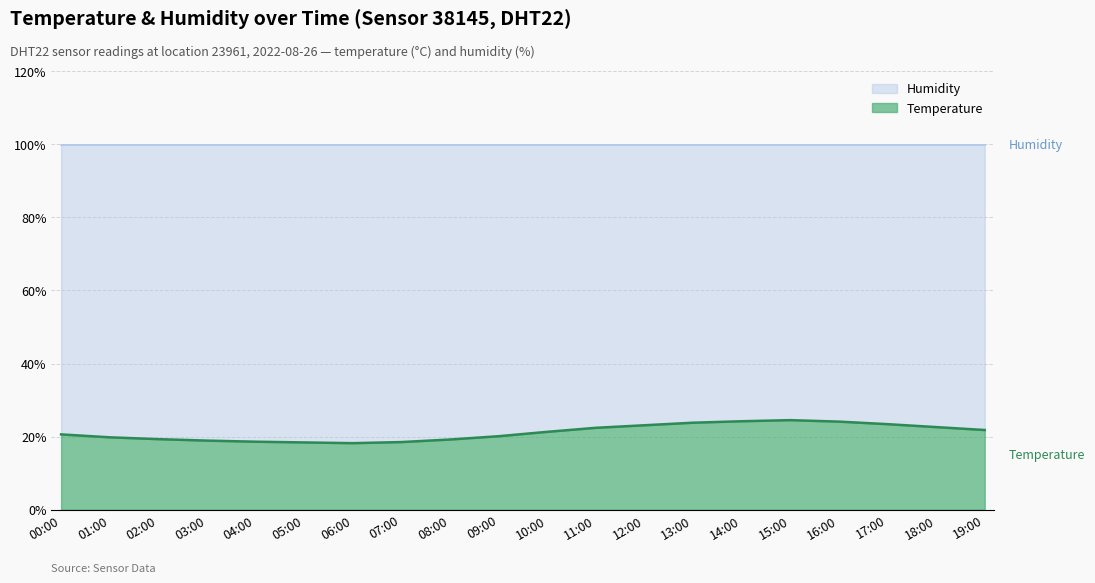

How many categories are shown in the chart?

20